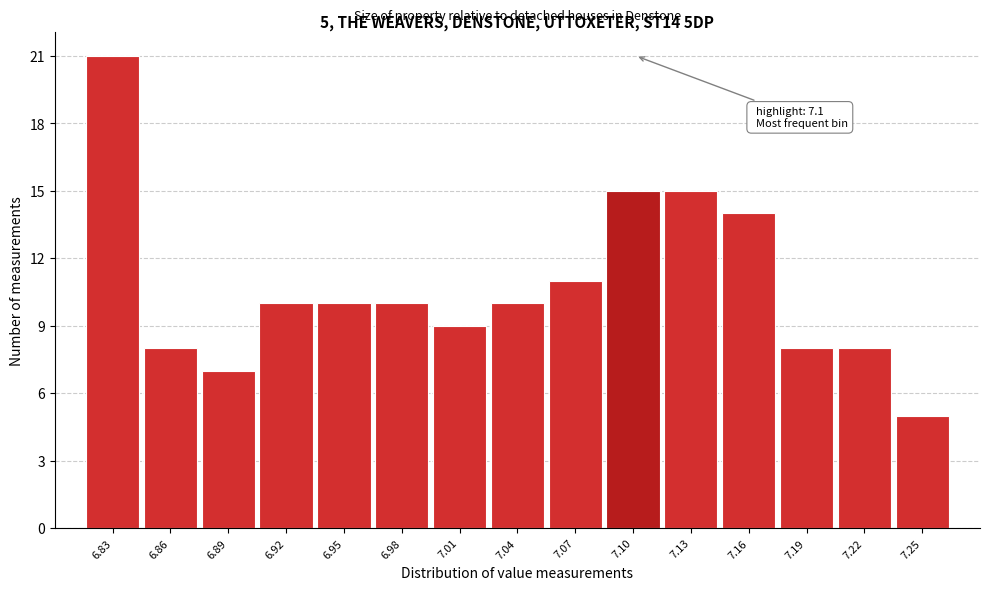

Over which range of the x-axis is the bar tallest?

6.820 to 6.850